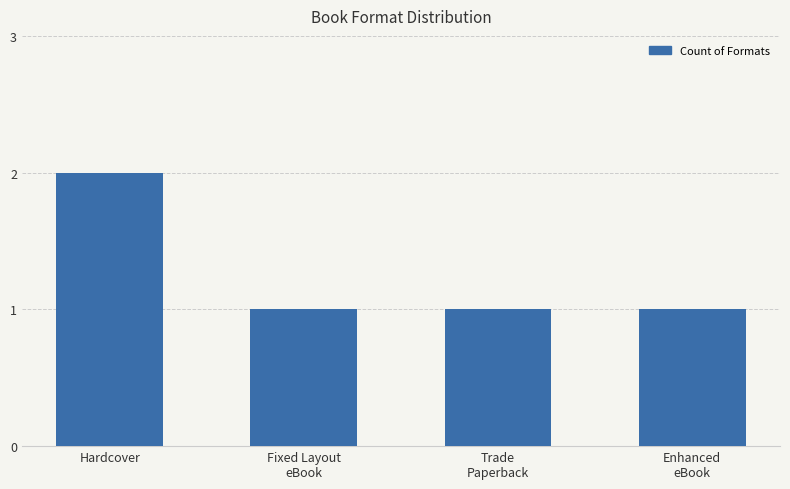

What is the value of the 1st bar from the left?

2